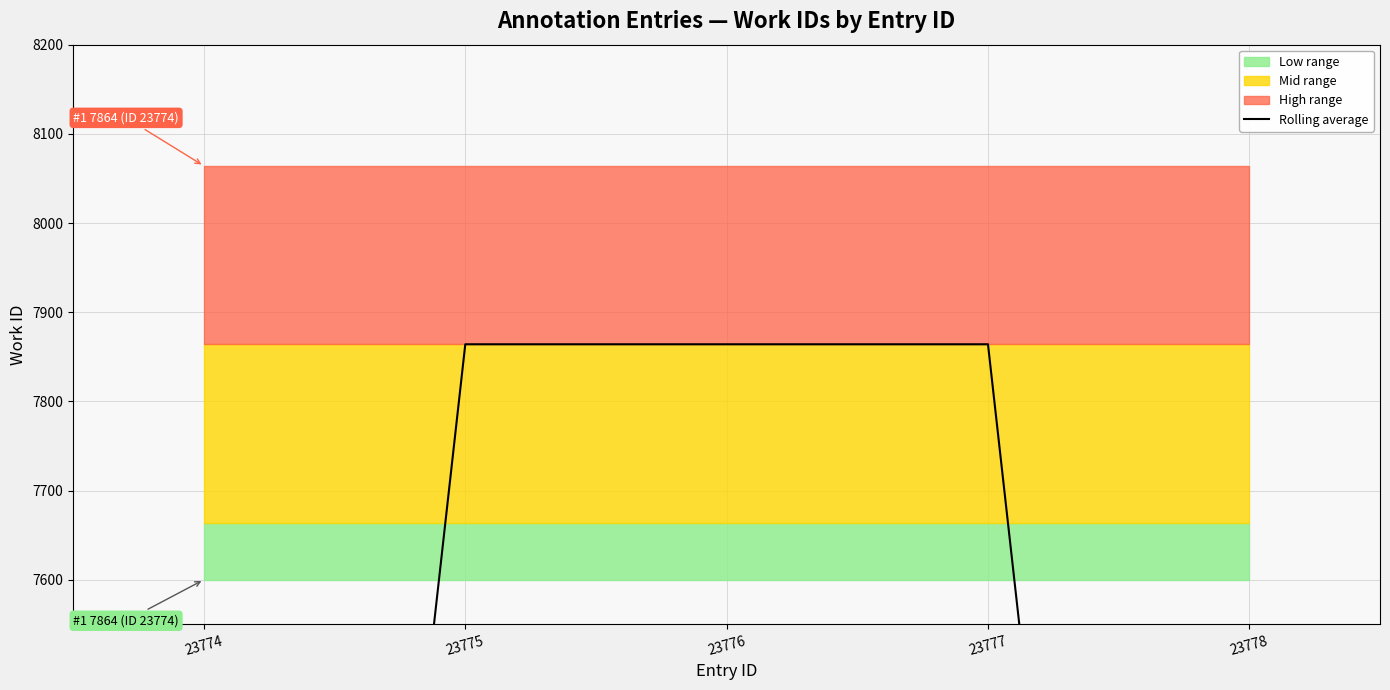

Between 23777 and 23774, which is larger?

23777